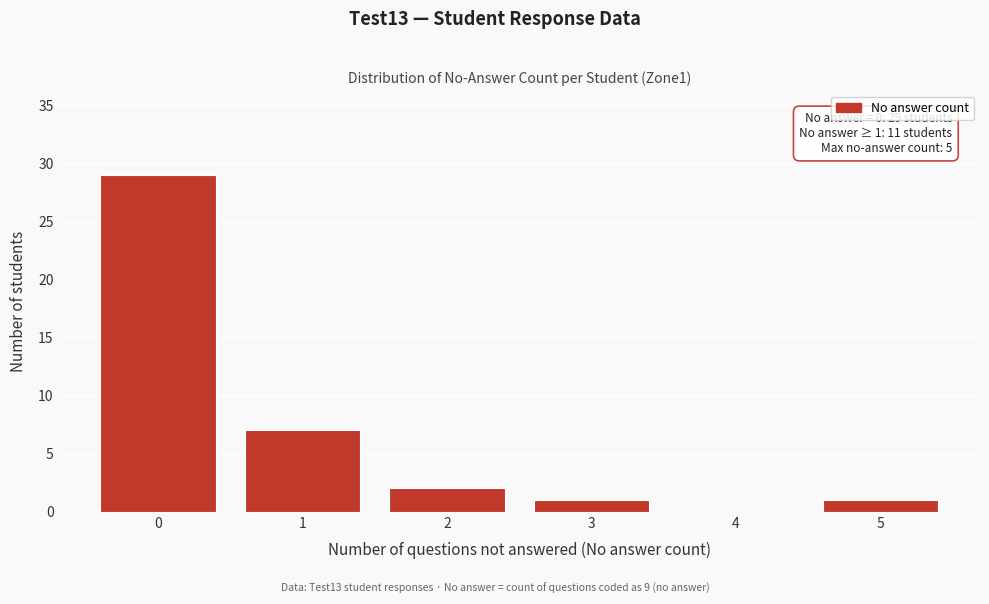

Reading right to left, list all the values displayed in this chart.

5=1	4=0	3=1	2=2	1=7	0=29